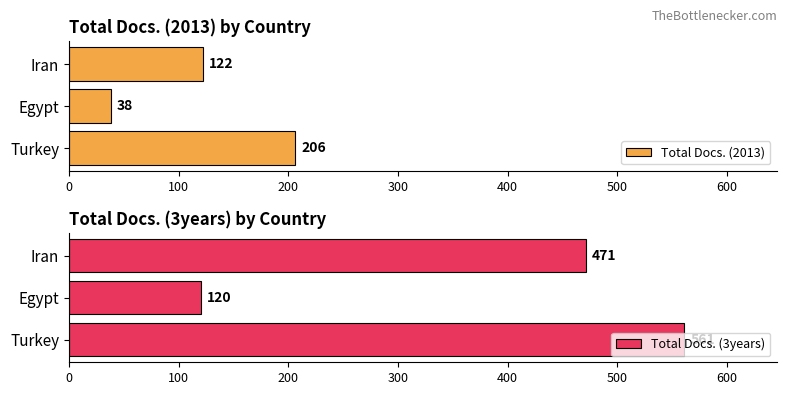

The value of Total Docs. (2013) at Turkey is 62. True or false?

False